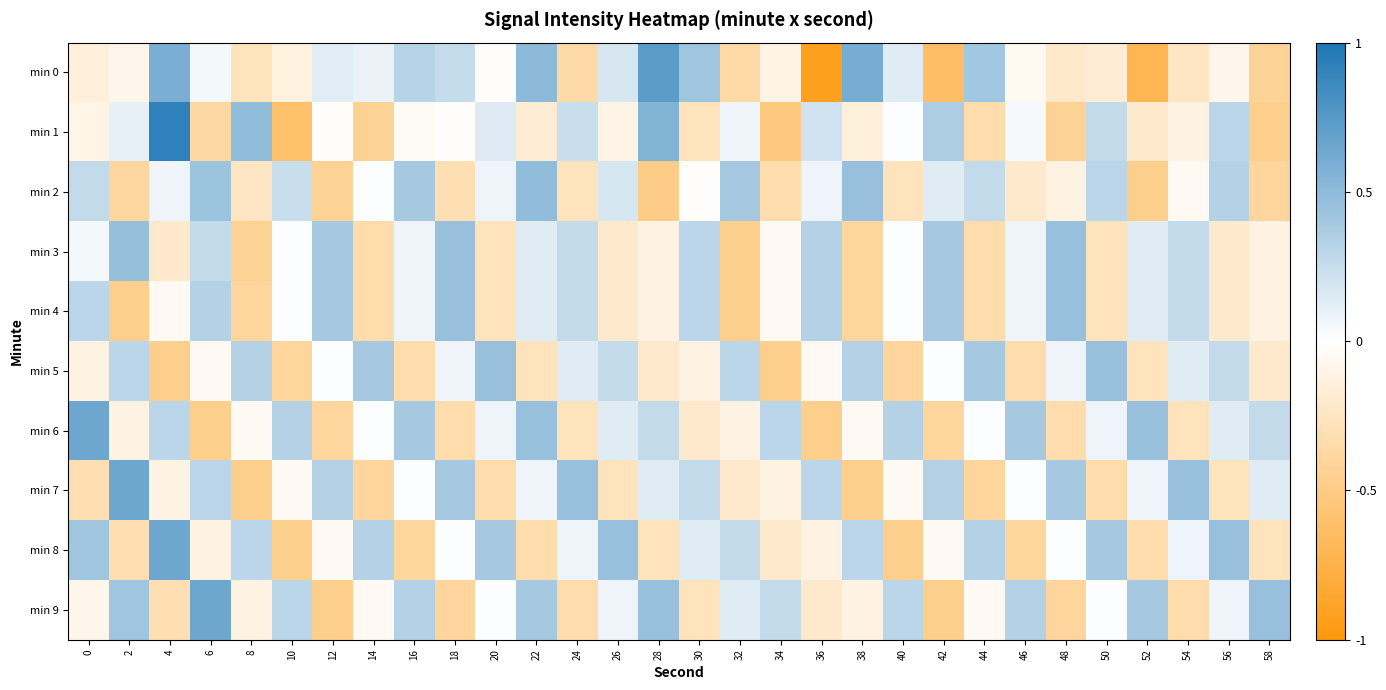

How many distinct data groups are displayed?

10